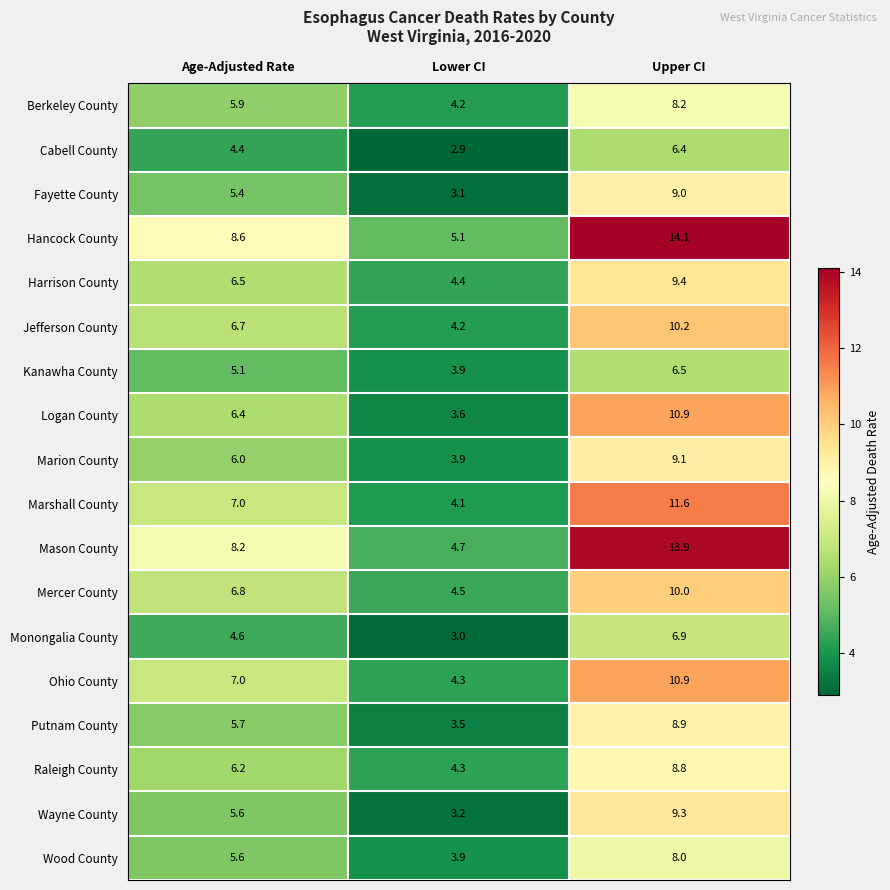

What is the average value of the Mason County series?

8.9